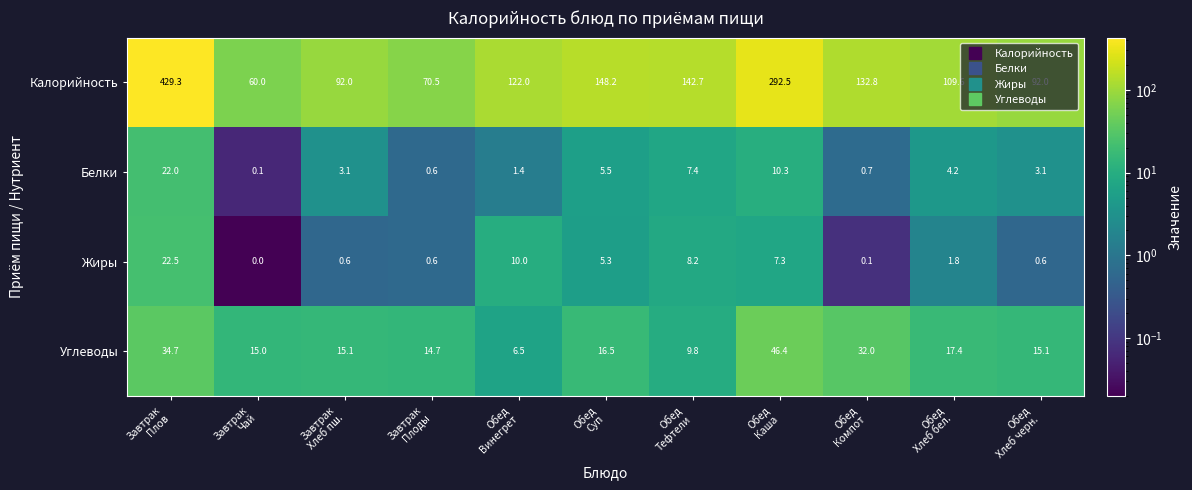

Which series has the largest range (max minus min)?

Калорийность